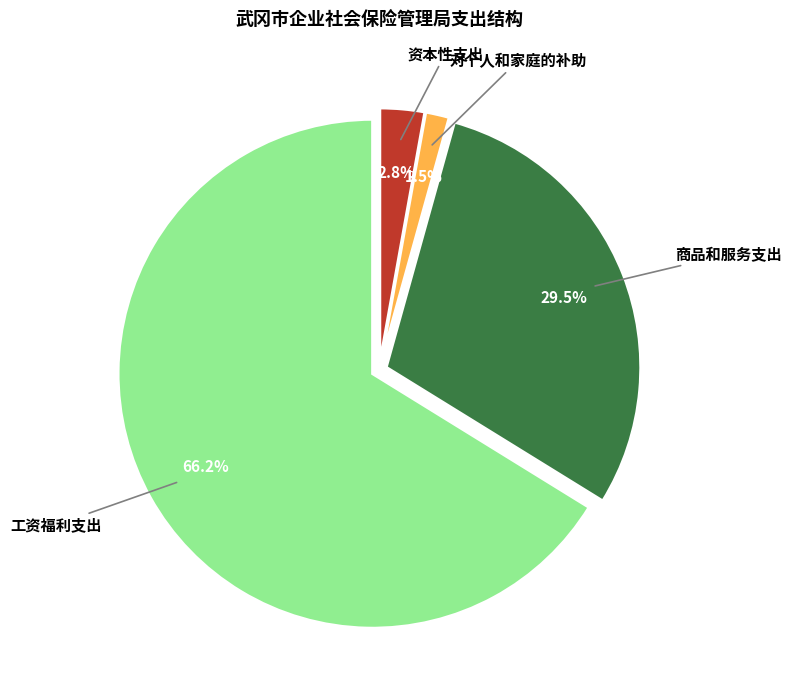

Combined, what portion of the pie is 商品和服务支出 and 对个人和家庭的补助?

31.0%